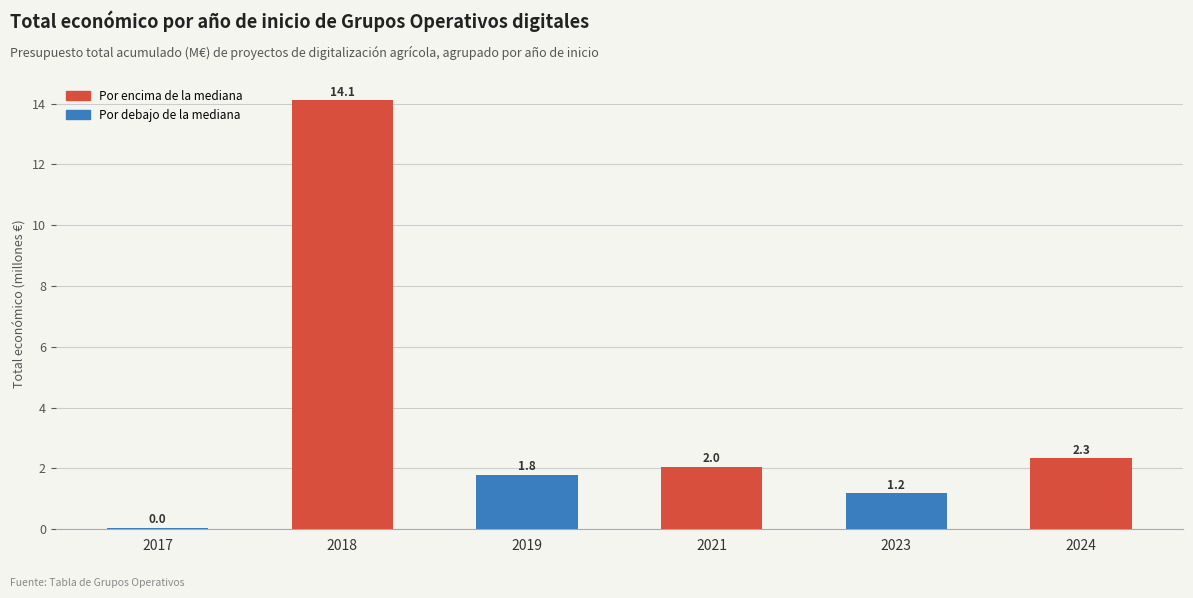

The chart shows a value of 1.0 at 2024. True or false?

False